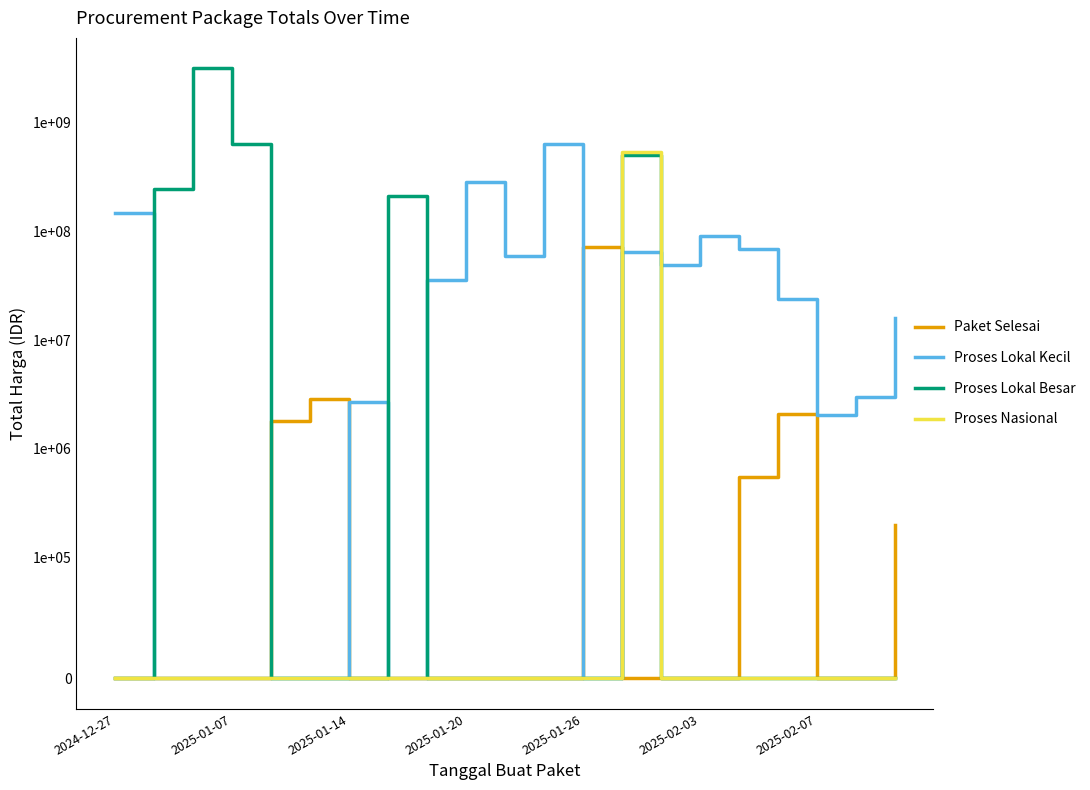

True or false: Paket Selesai and Proses Nasional cross at least once.

True